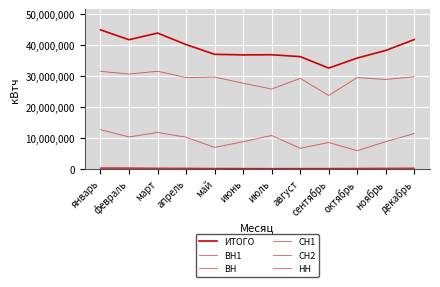

Where is НН nearest to the value 66966?

ноябрь